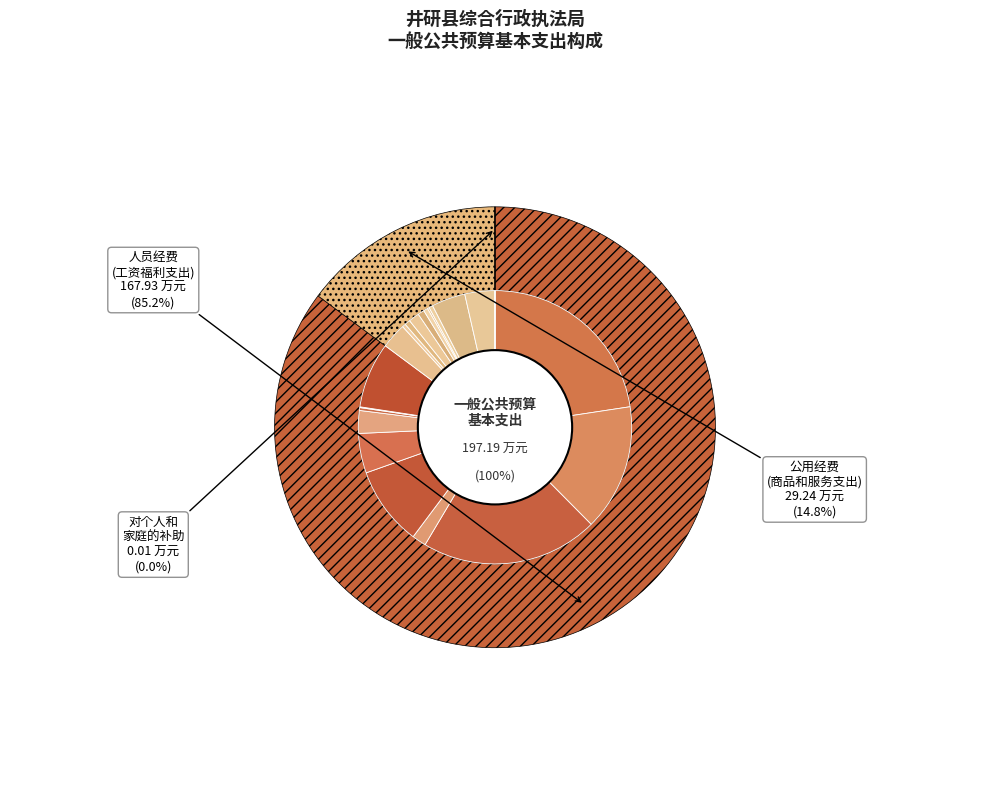

Does any single category account for the majority?

No